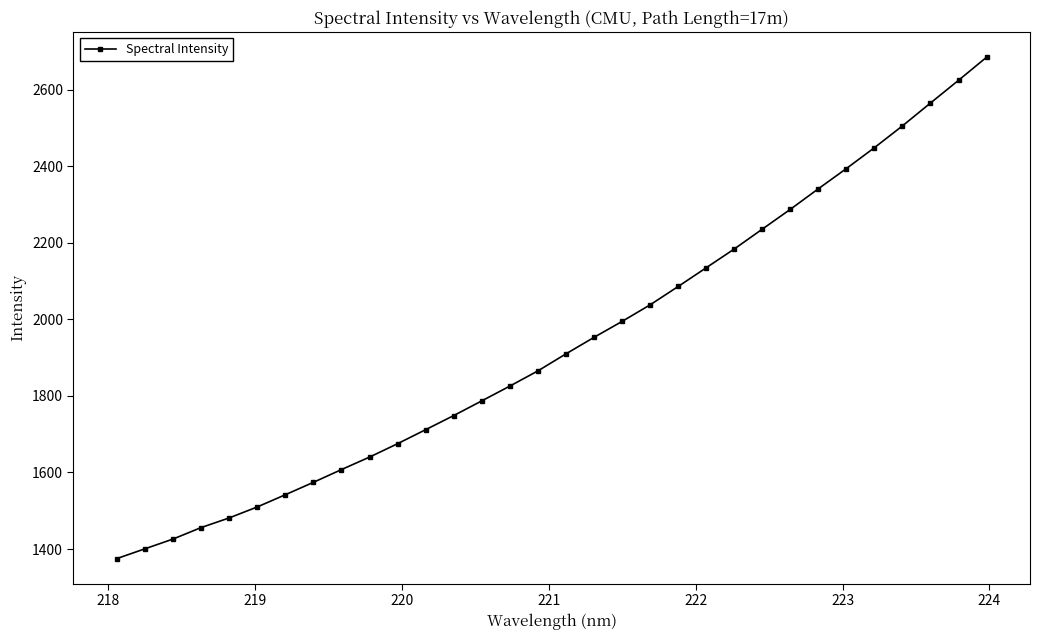

What is the smallest value displayed?

1375.0